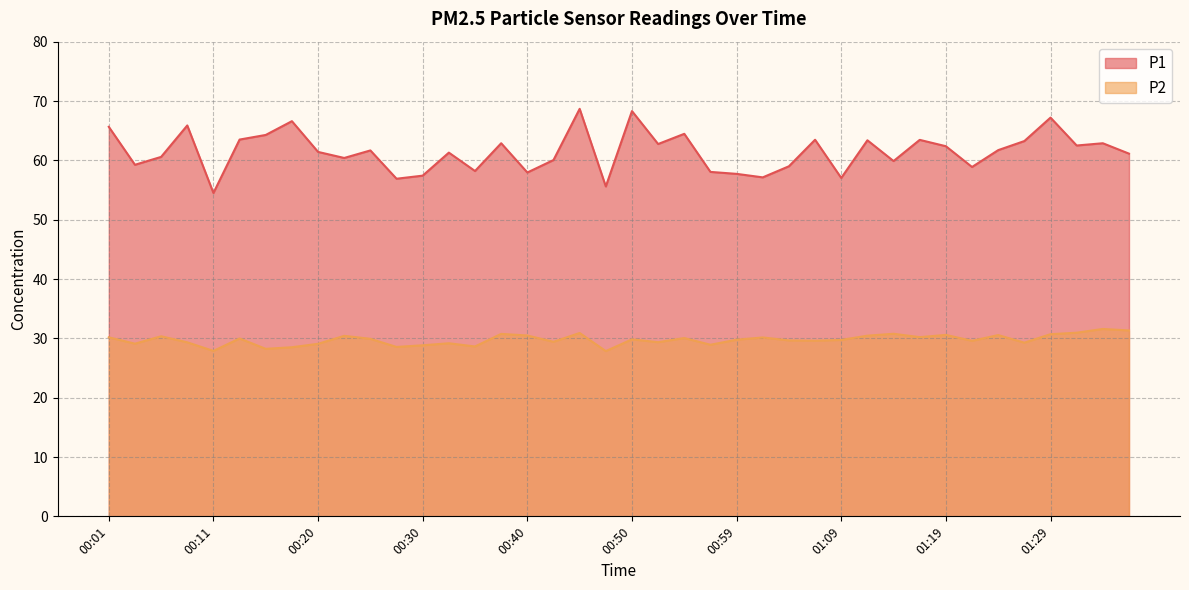

How many lines are shown in the chart?

2